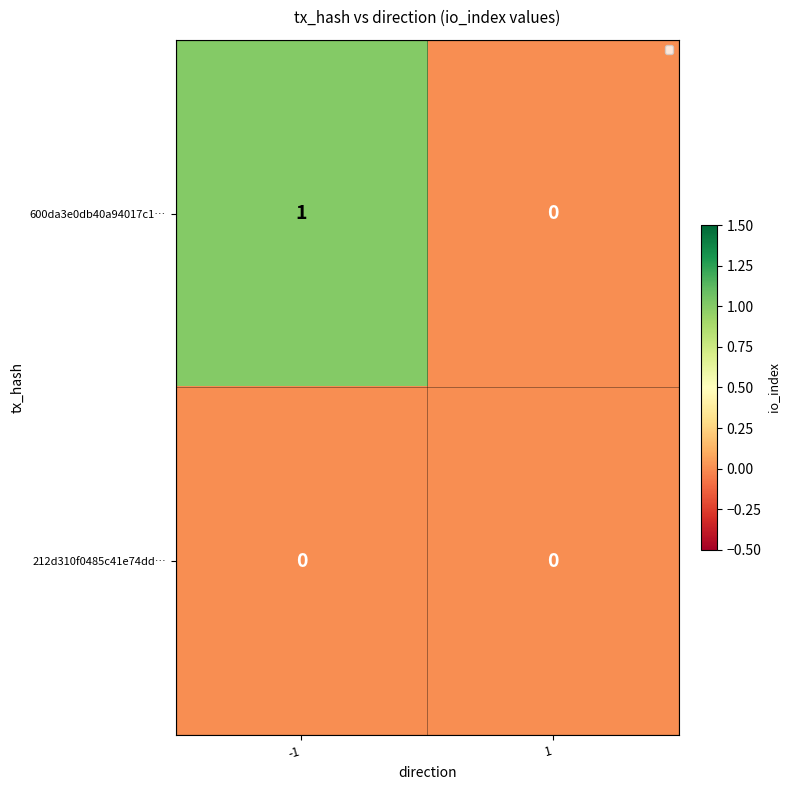

Rank the series at -1 from lowest to highest value.

212d310f0485c41e74dd…, 600da3e0db40a94017c1…